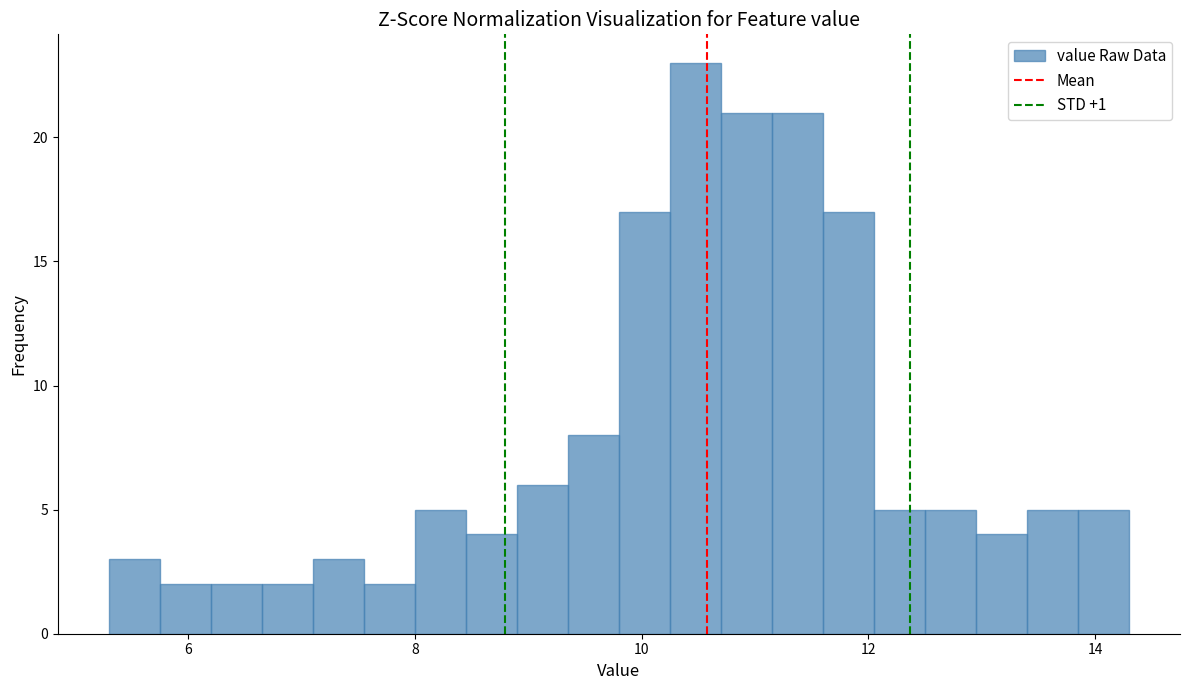

Around what value on the x-axis is the tallest bar? Give the approximate position of its centre, as read against the axis.

10.4